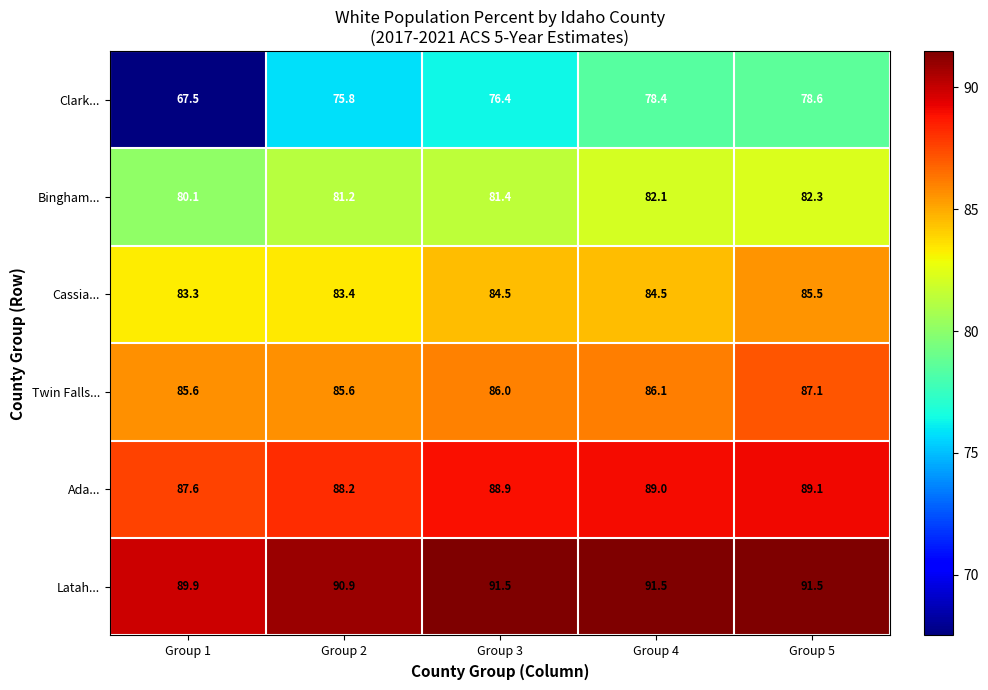

Rank the series at Group 4 from lowest to highest value.

Clark..., Bingham..., Cassia..., Twin Falls..., Ada..., Latah...